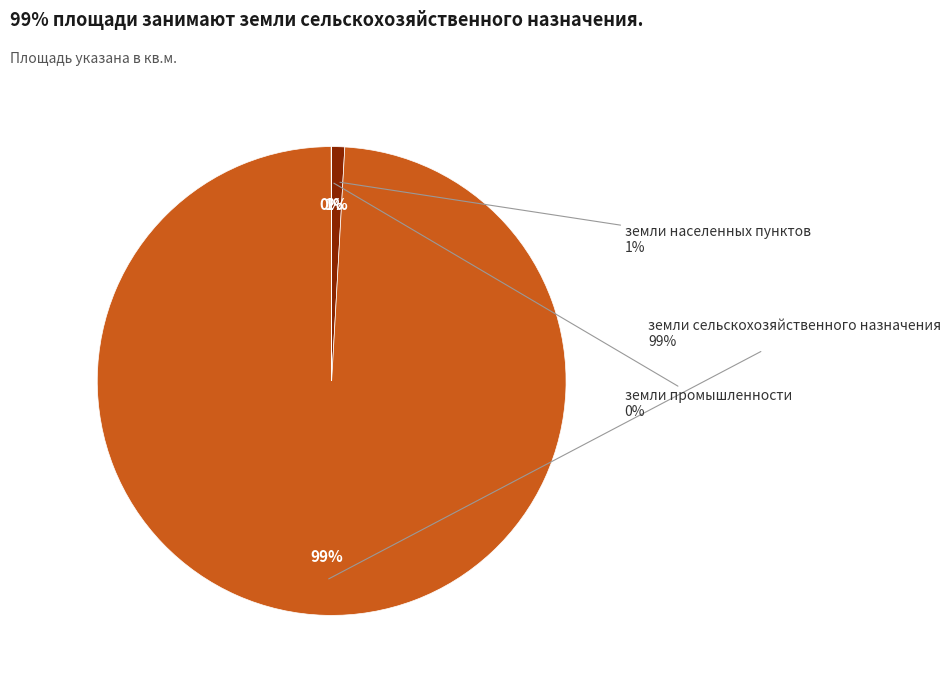

True or false: земли промышленности (462) accounts for 9% of the total.

False